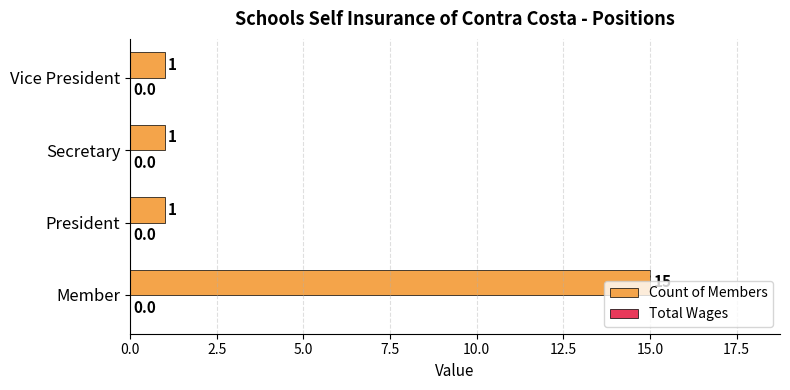

How many values are between 1 and 15?

4